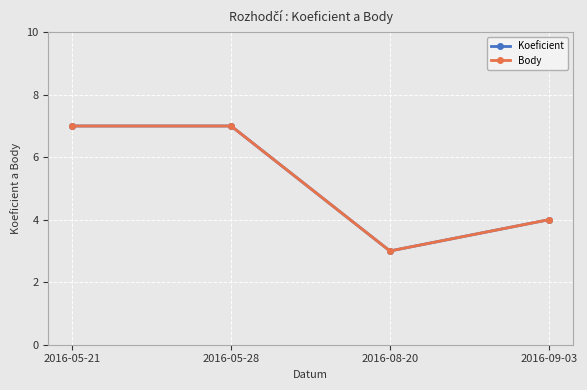

What is the minimum value shown in the chart?

3